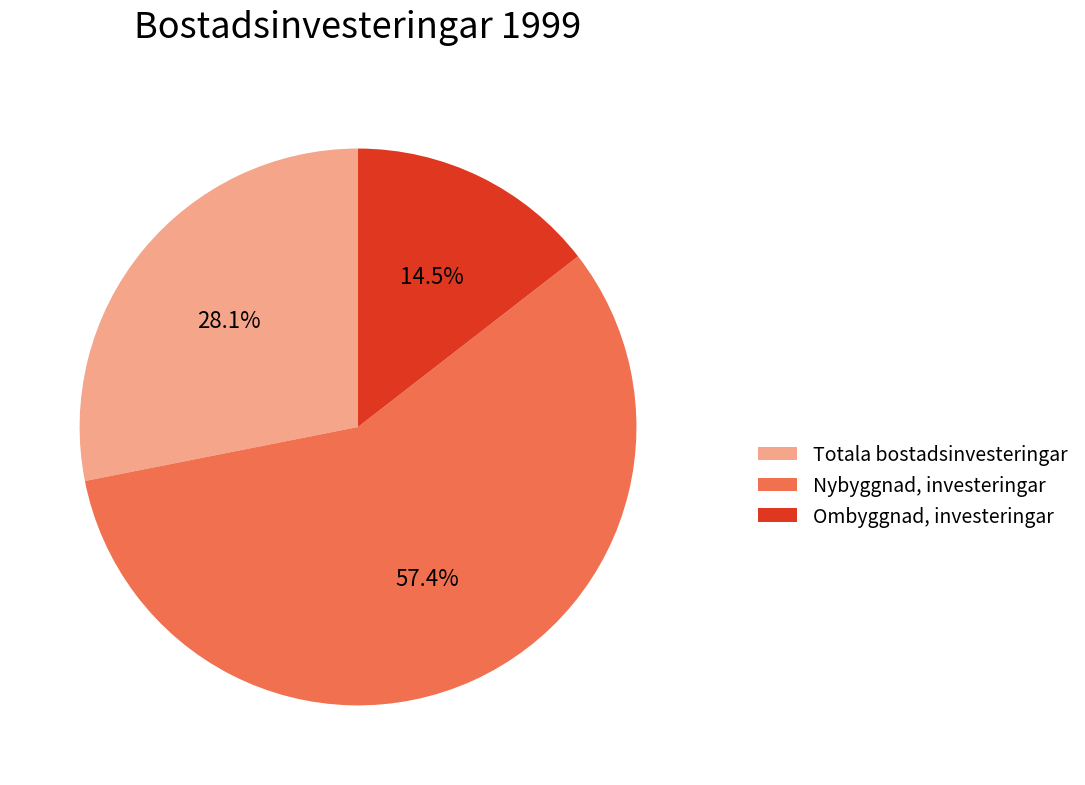

What portion of the pie excludes Totala bostadsinvesteringar?

71.9%